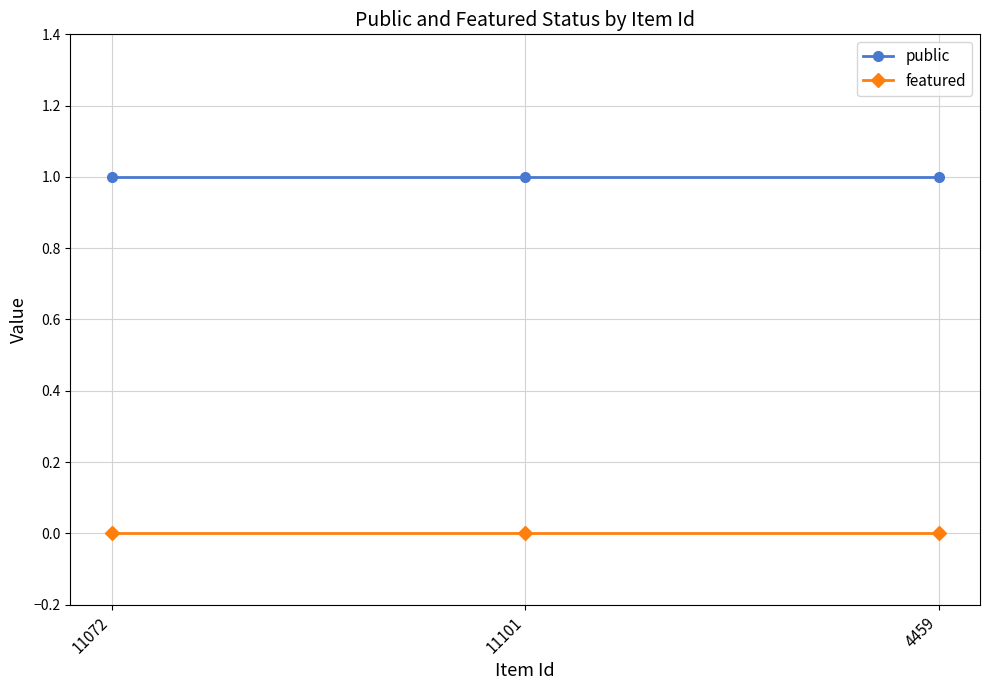

What is the approximate value of public at 4459?

1